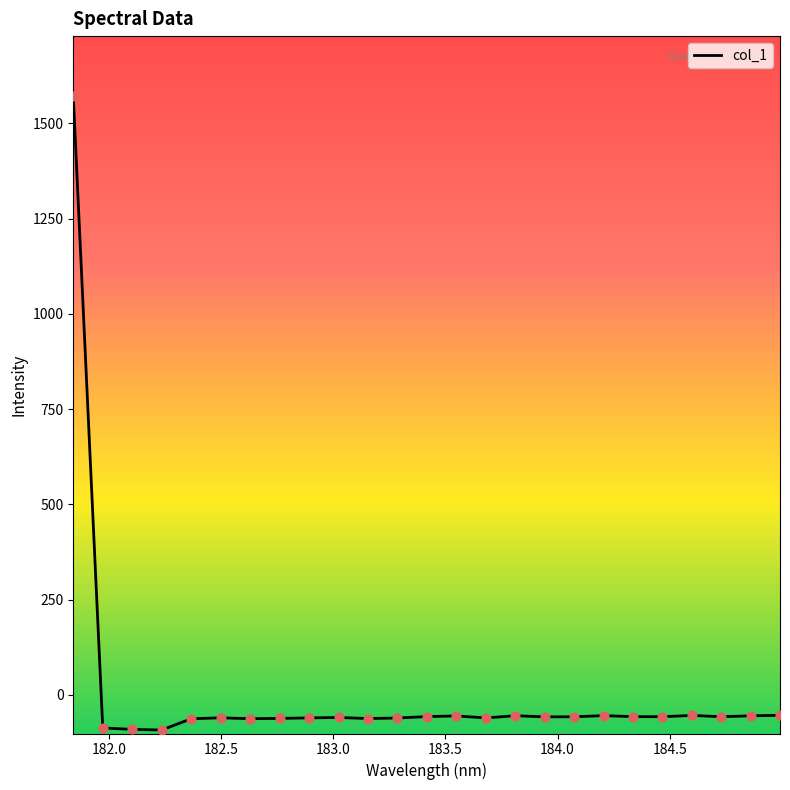

What is the difference between the maximum and minimum values?

1664.0